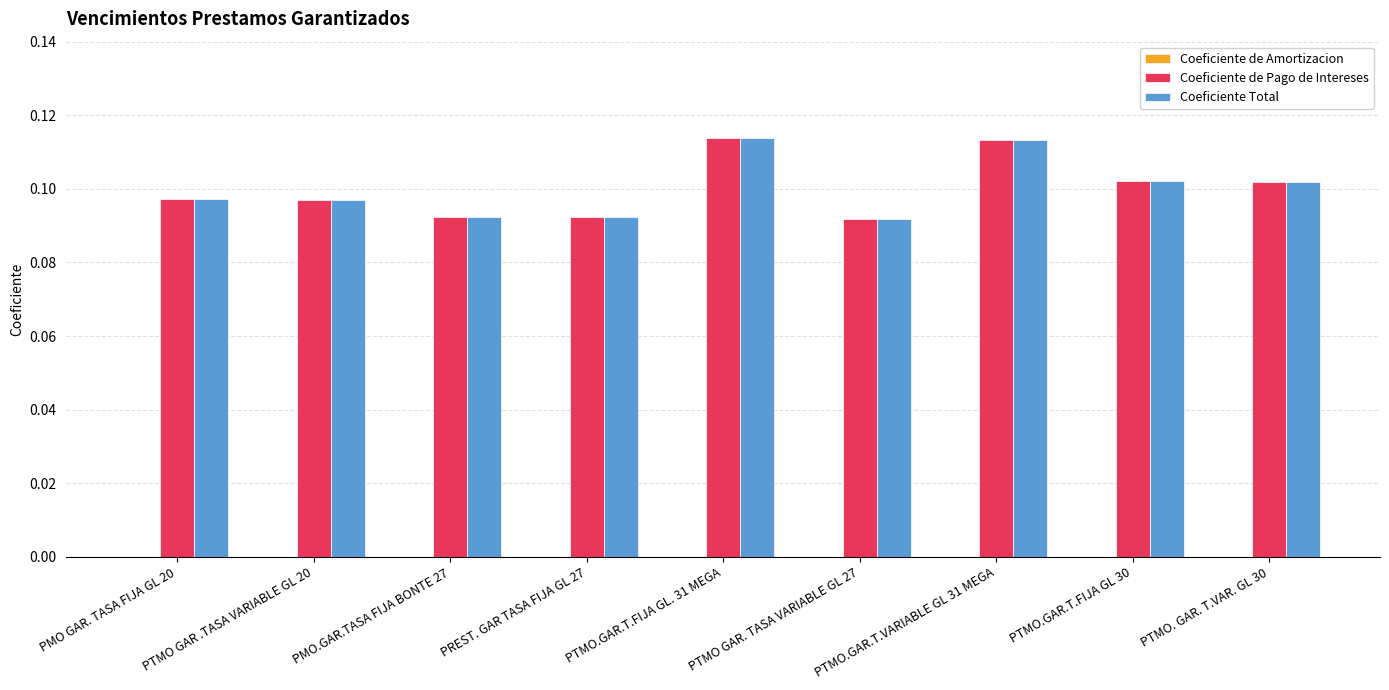

Is it true that Coeficiente de Pago de Intereses equals 0.0 at PTMO. GAR. T.VAR. GL 30?

False